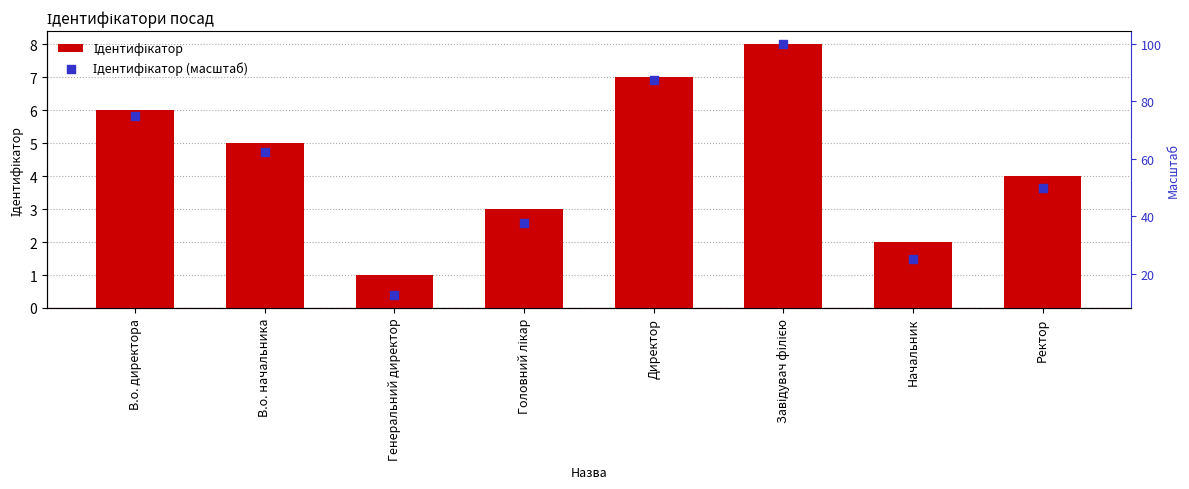

Is the value of Ідентифікатор (масштаб) at В.о. начальника greater than the value of Ідентифікатор at Головний лікар?

Yes